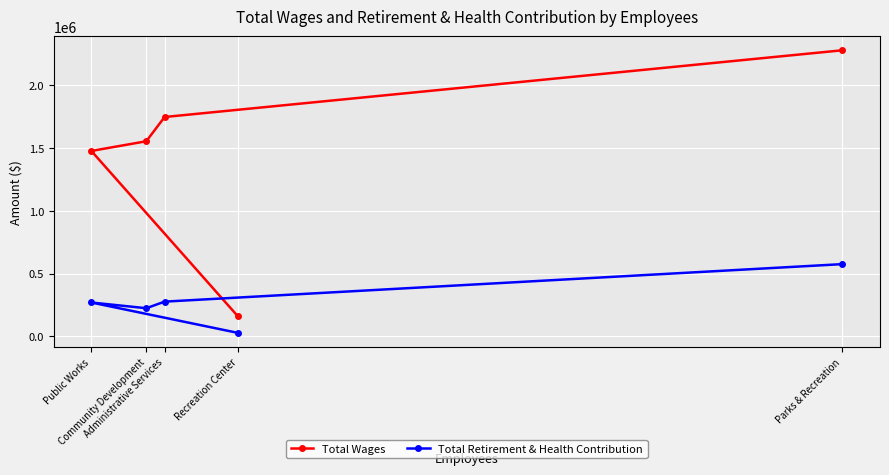

True or false: Total Retirement & Health Contribution has a value of 270069 at Public Works.

True